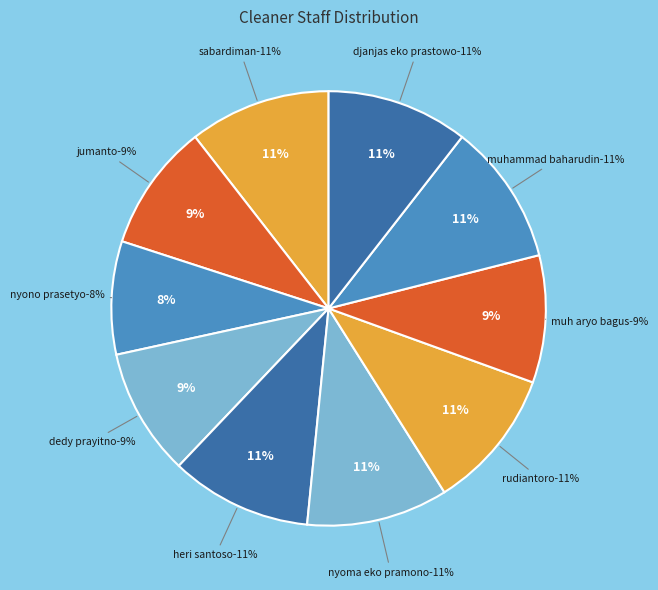

Count the number of slices in the pie.

10